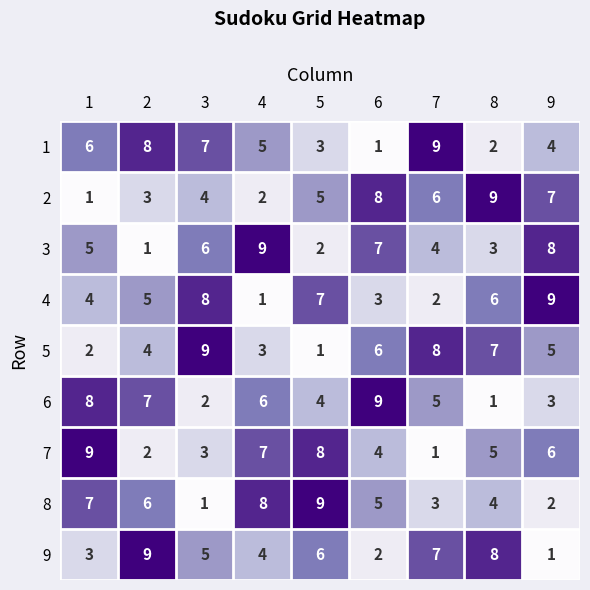

True or false: 5 has a value of 6 at 2.

False